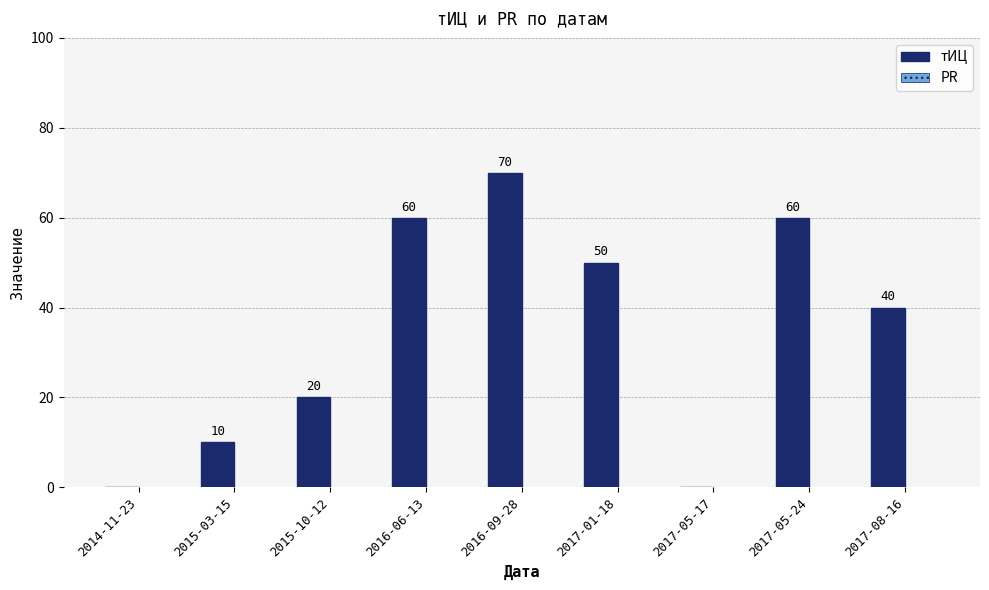

True or false: the data shows 4 at 2015-03-15.

False